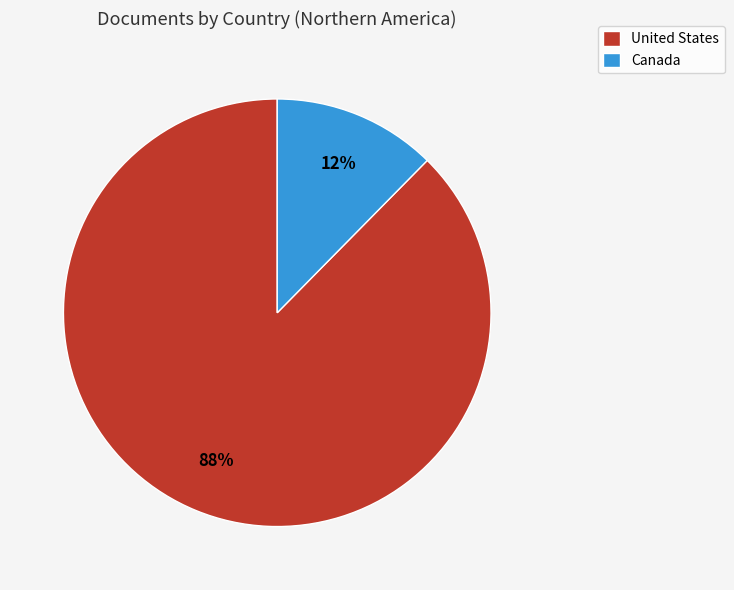

True or false: United States accounts for 88% of the total.

True